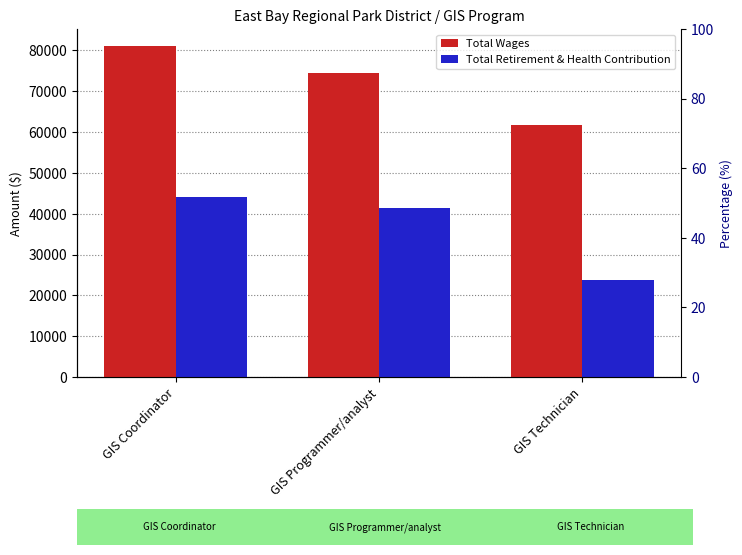

Is the value of Total Retirement & Health Contribution at GIS Programmer/analyst greater than the value of Total Wages at GIS Programmer/analyst?

No